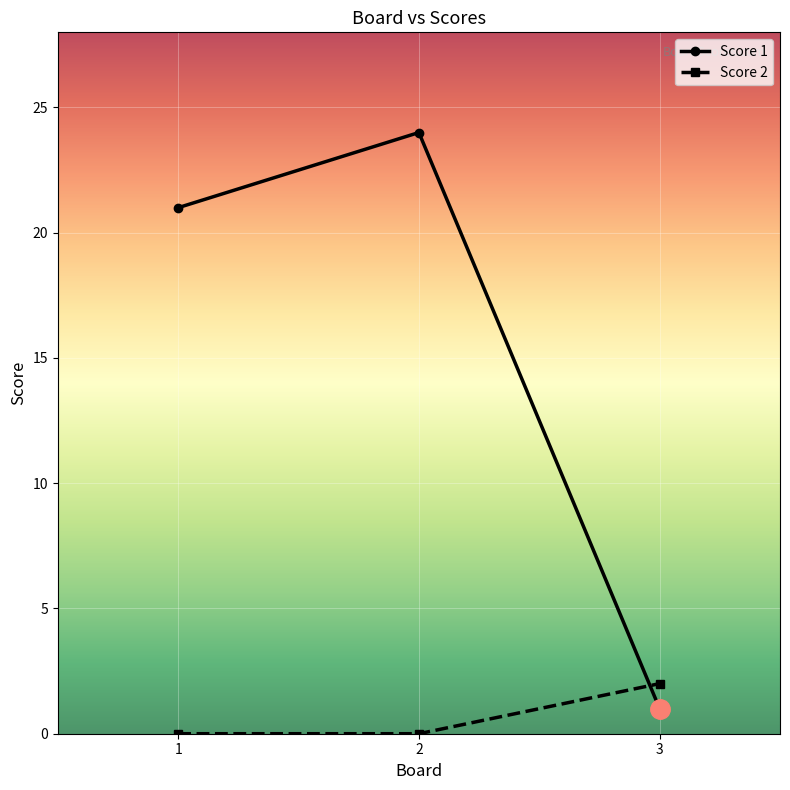

Rank the series by their maximum value, from lowest to highest.

Score 2, Score 1